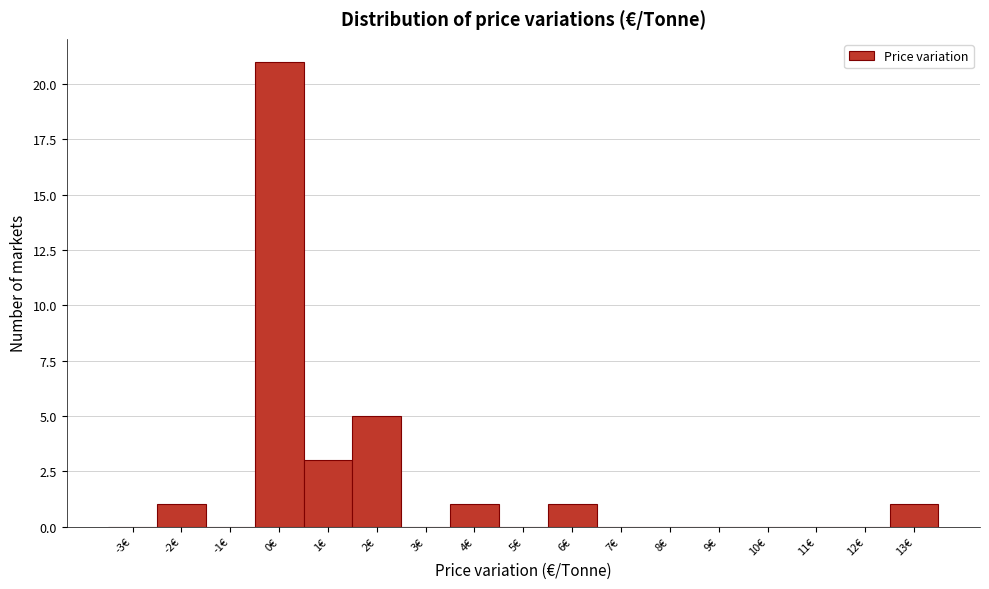

Reading left to right, transcribe all the data shown in this chart.

-3€=0	-2€=1	-1€=0	0€=21	1€=3	2€=5	3€=0	4€=1	5€=0	6€=1	7€=0	8€=0	9€=0	10€=0	11€=0	12€=0	13€=1